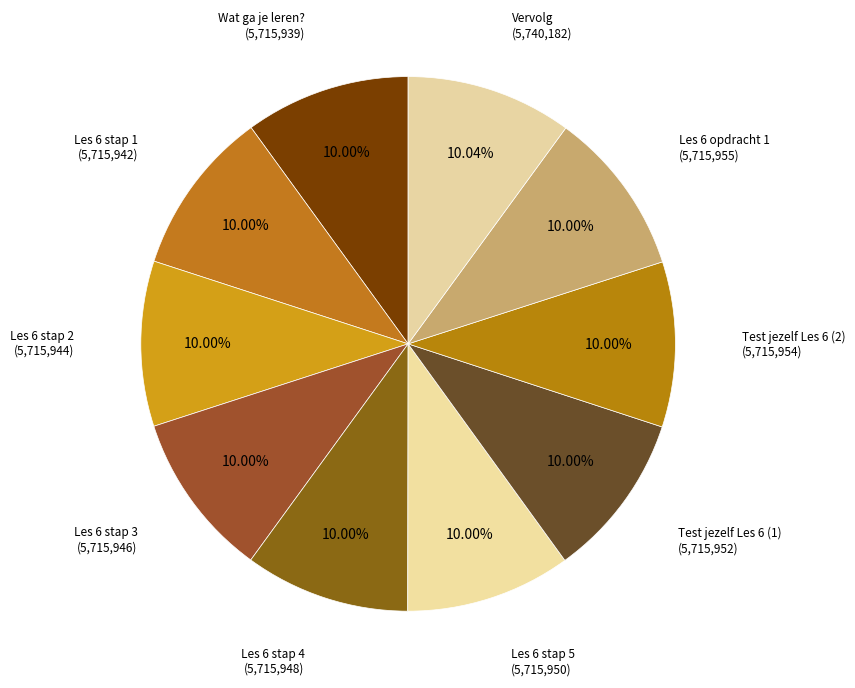

How many segments does this pie chart have?

10